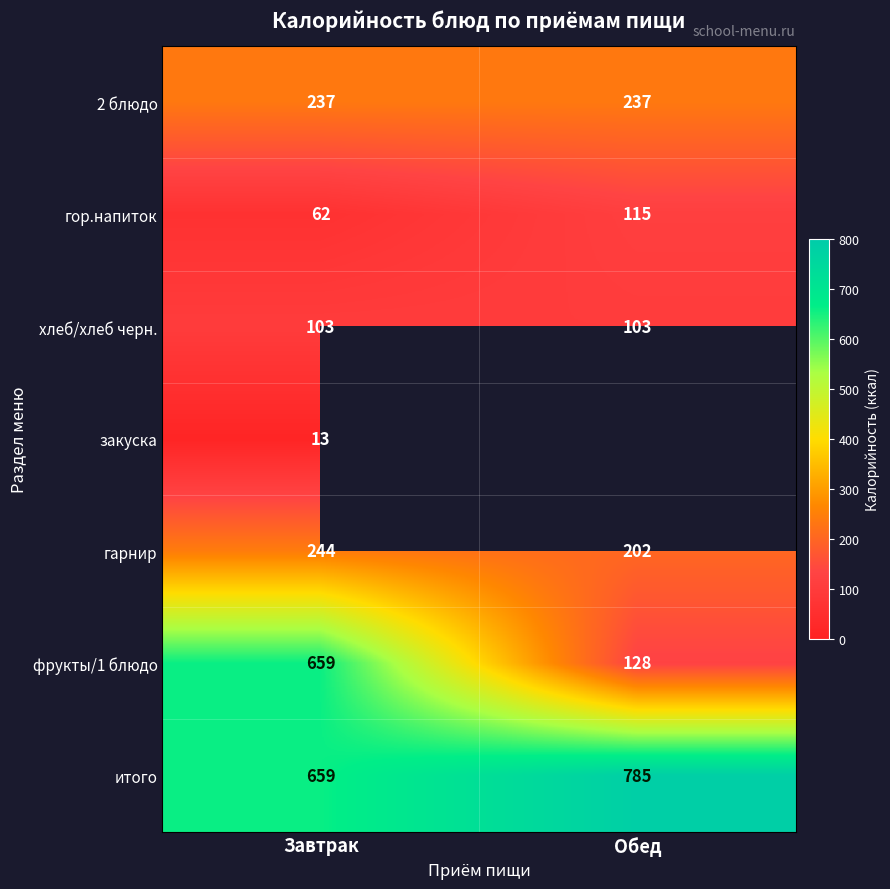

Which category has the highest value across all series?

Обед